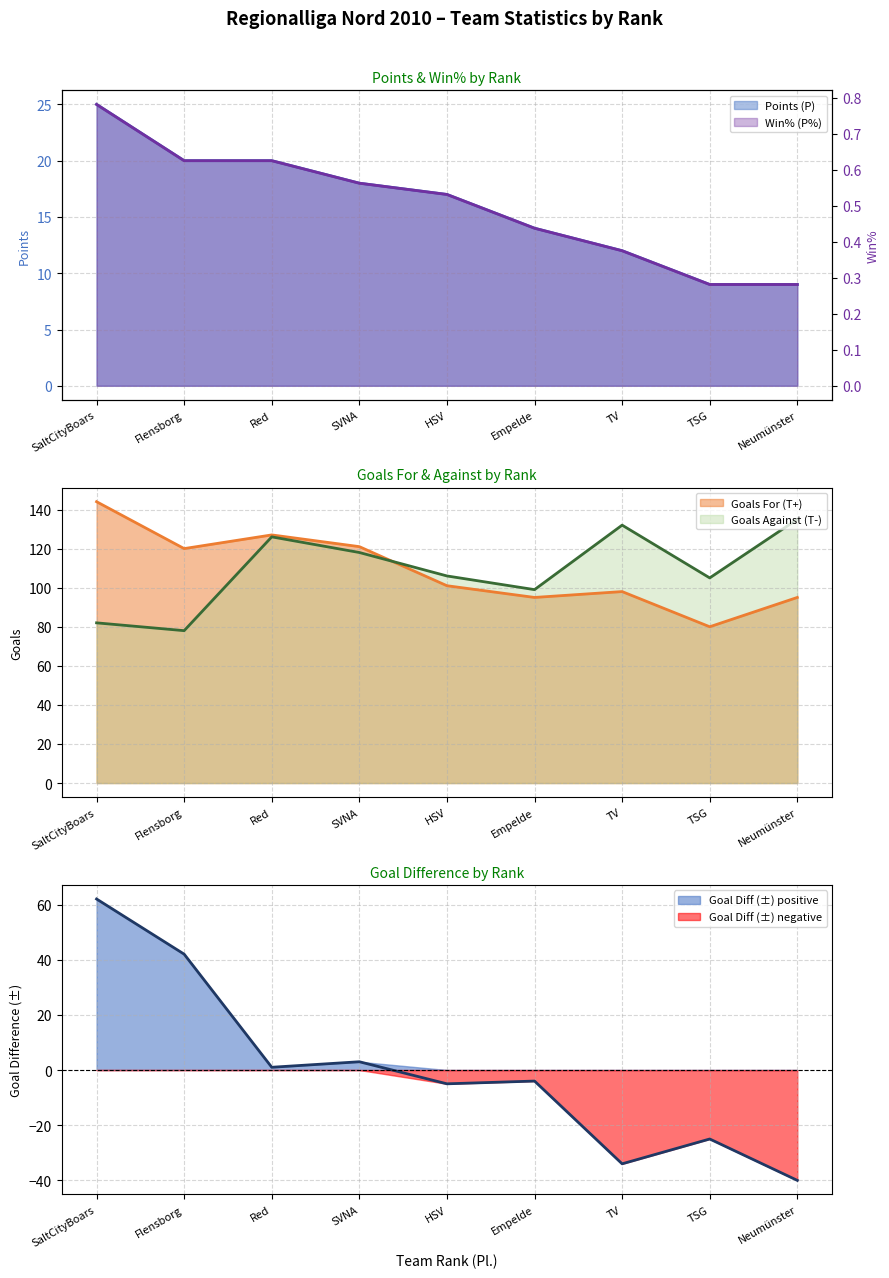

What is the maximum value for Goal Diff (±) positive?

62